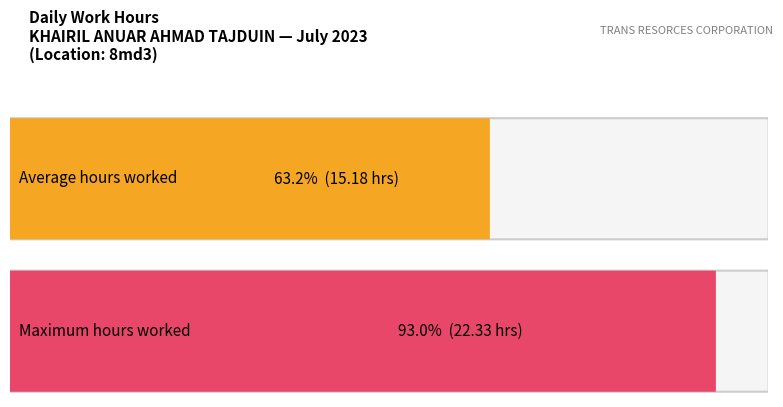

The value at Day 10 is 5.5. True or false?

False